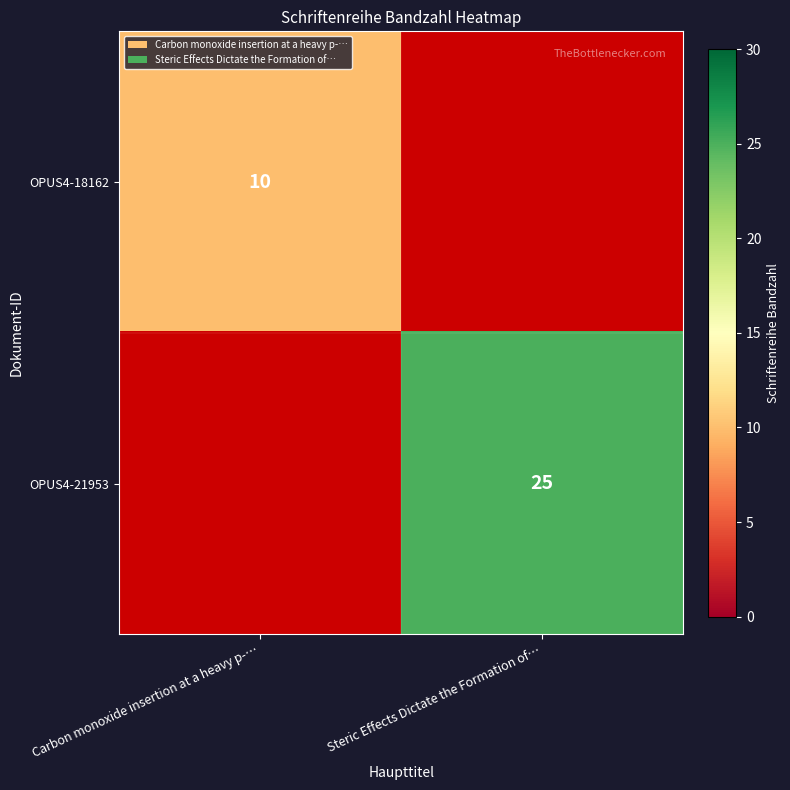

The value of OPUS4-21953 at Steric Effects Dictate the Formation of… is 25. True or false?

True